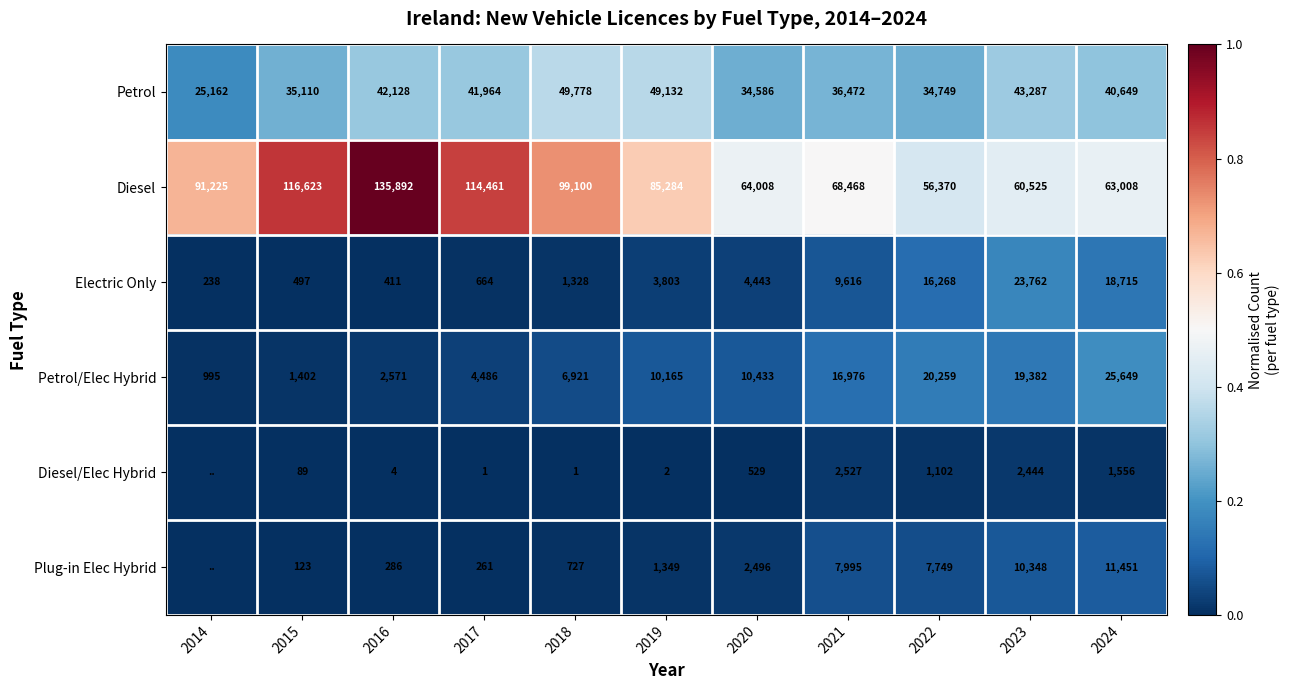

True or false: Diesel has a value of 116623 at 2015.

True